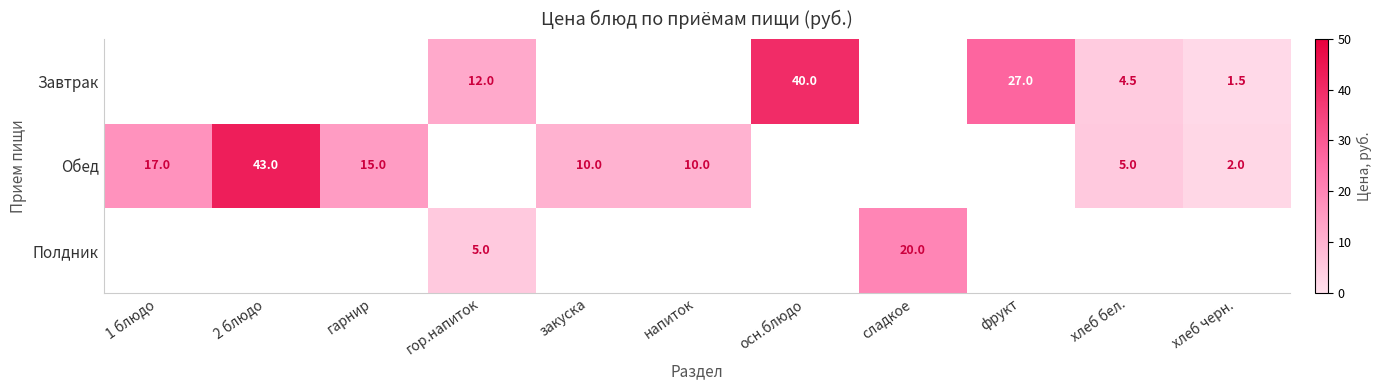

Which category has the highest value across all series?

2 блюдо